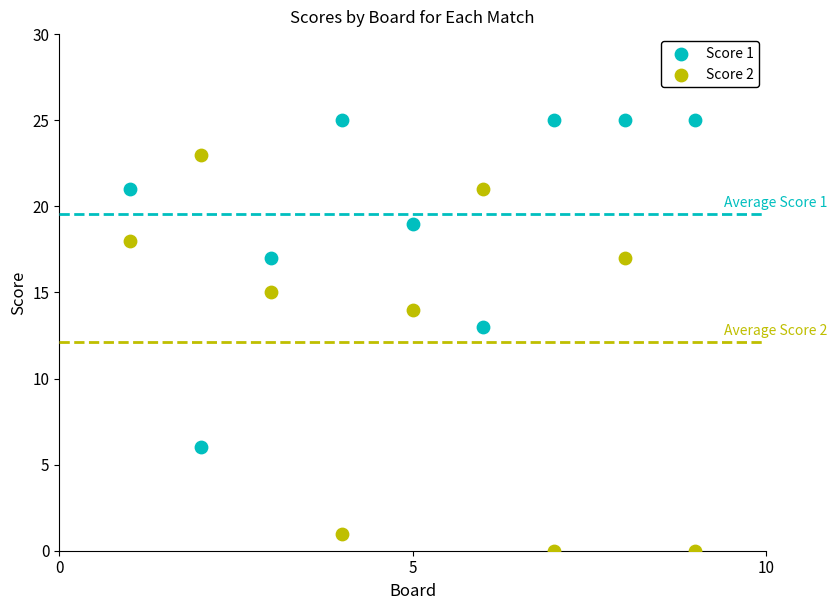

Across all data points, what is the range of X values (max minus min)?

8